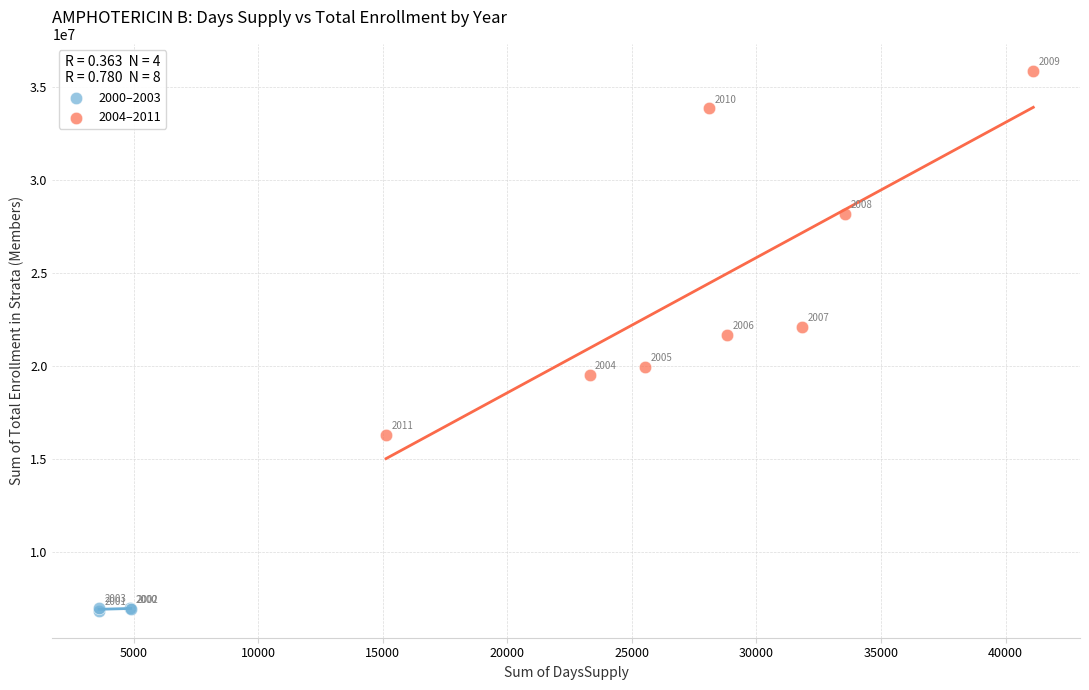

Which series contains the lowest Y value?

2000–2003